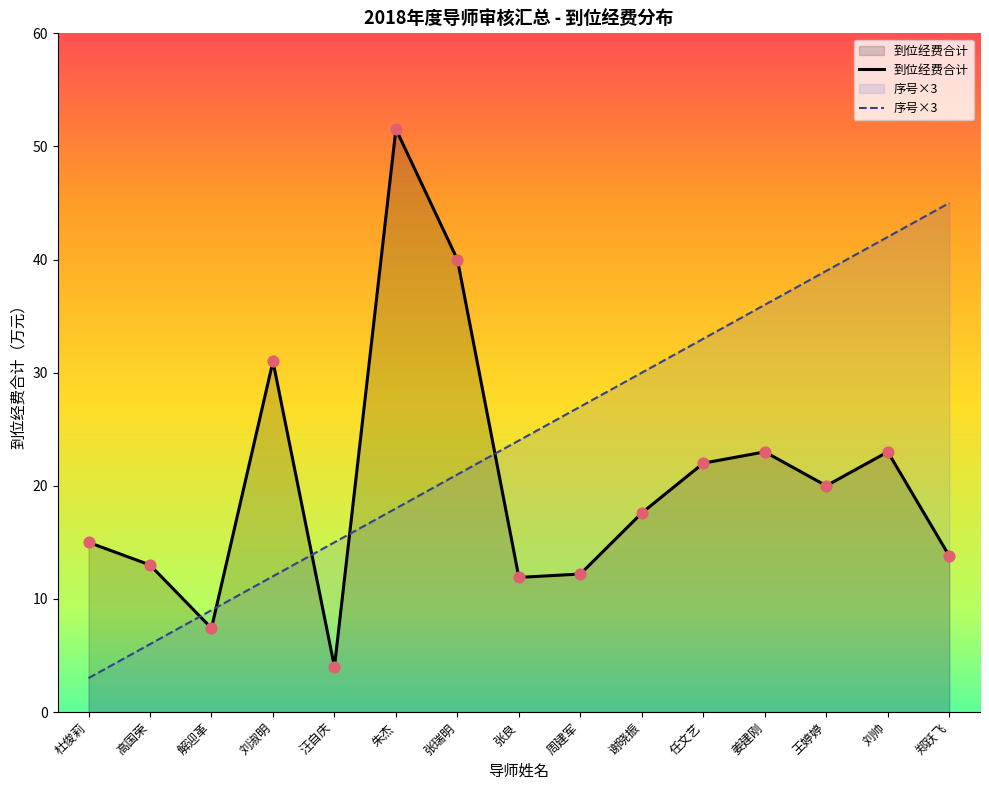

Which series has the largest Y range (max minus min)?

到位经费合计